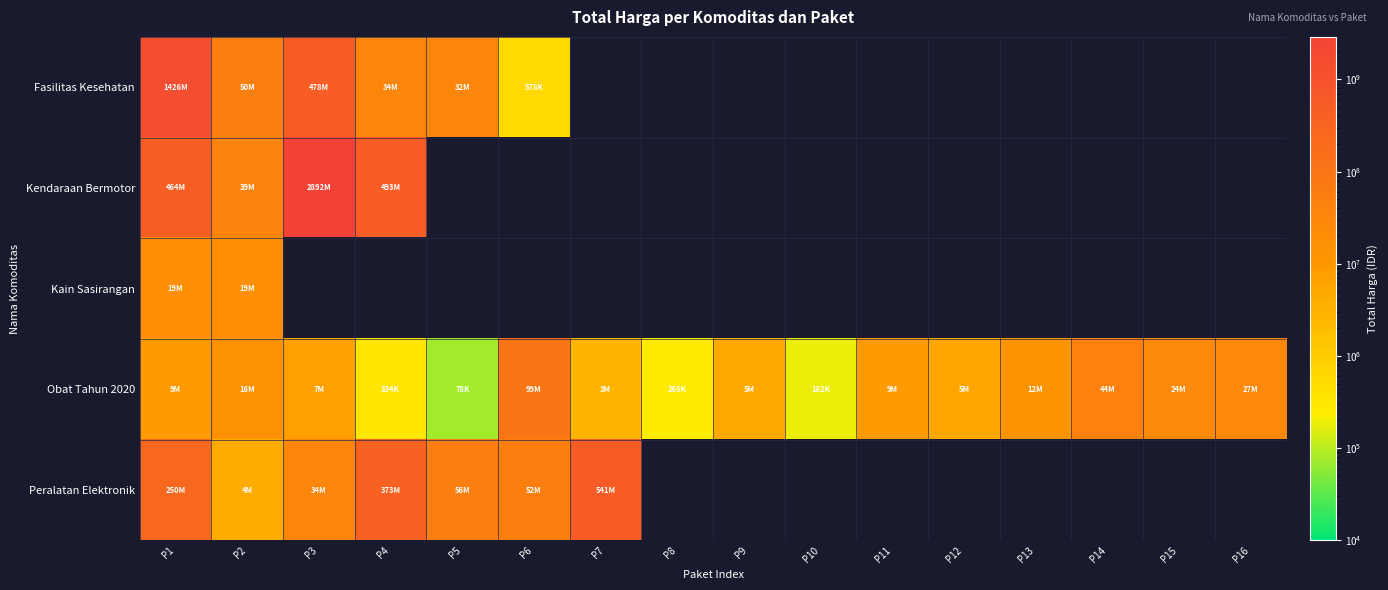

List the series in order of their peak value, highest first.

Kendaraan Bermotor, Fasilitas Kesehatan, Peralatan Elektronik, Obat Tahun 2020, Kain Sasirangan